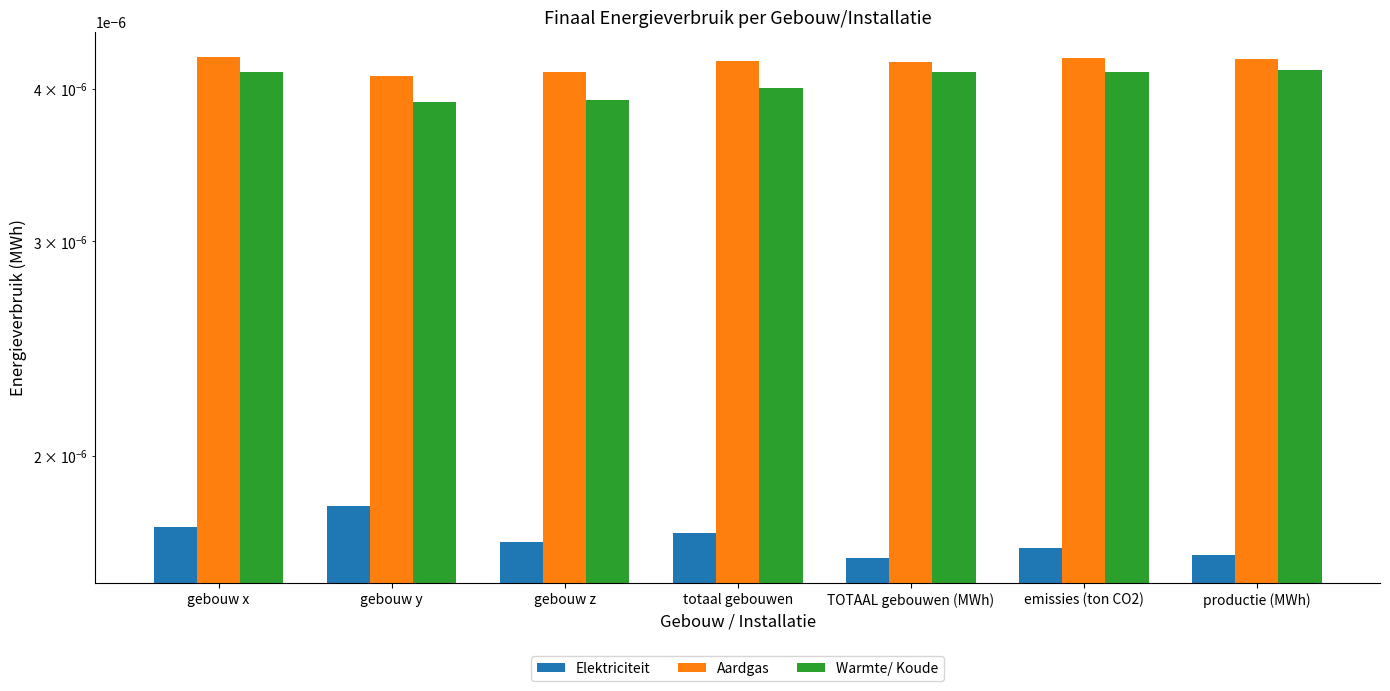

Which series has the widest spread of values?

Warmte/ Koude